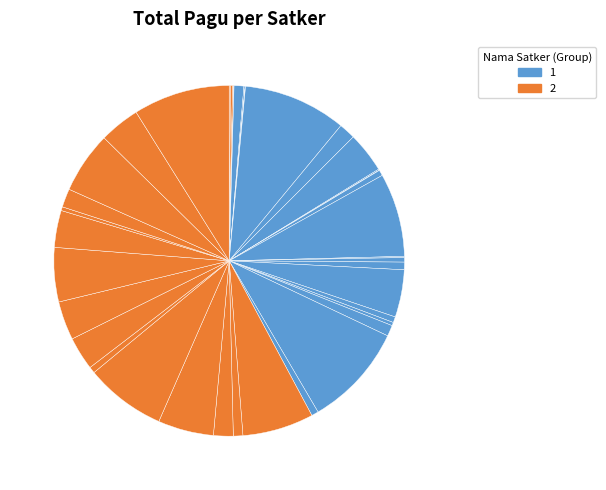

How many slices are in this pie chart?

39